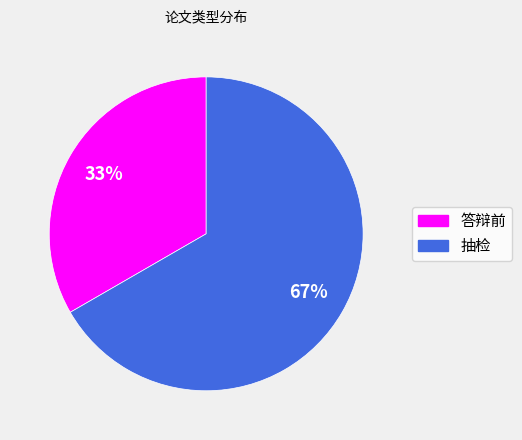

Approximately how many times larger is the value at 答辩前 compared to 抽检?

0.5